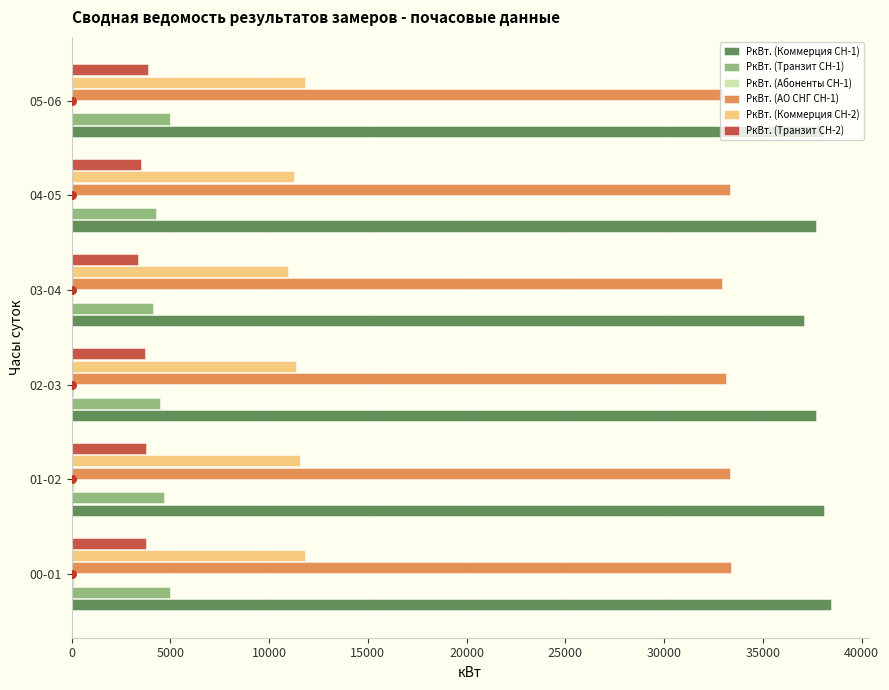

Is the value of РкВт. (Коммерция СН-2) at 00-01 greater than the value of РкВт. (Коммерция СН-1) at 05-06?

No